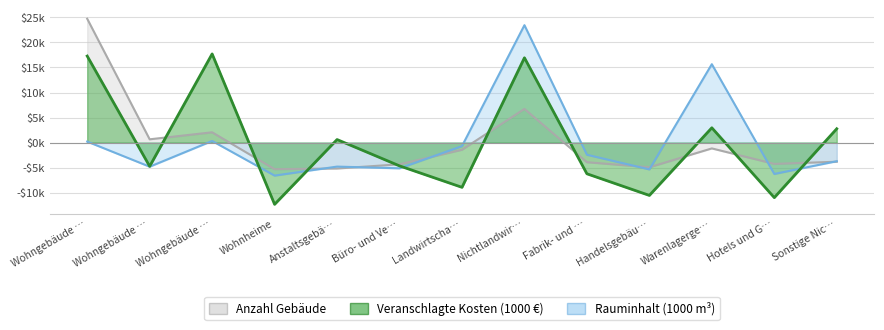

Reading right to left, what are all the values shown in this chart?

Anzahl Gebäude: Sonstige Nic…=-3804.2	Hotels und G…=-4234.0	Warenlagerge…=-1148.7	Handelsgebäu…=-4907.5	Fabrik- und …=-3900.4	Nichtlandwir…=6728.2	Landwirtscha…=-1418.1	Büro- und Ve…=-4317.4	Anstaltsgebä…=-5157.6	Wohnheime=-5285.9	Wohngebäude …=2064.9	Wohngebäude …=666.6	Wohngebäude …=24714.1
Rauminhalt (1000 m³): Sonstige Nic…=-3701.0	Hotels und G…=-6241.6	Warenlagerge…=15650.9	Handelsgebäu…=-5336.9	Fabrik- und …=-2408.5	Nichtlandwir…=23431.6	Landwirtscha…=-687.7	Büro- und Ve…=-5119.0	Anstaltsgebä…=-4775.6	Wohnheime=-6568.4	Wohngebäude …=337.0	Wohngebäude …=-4794.1	Wohngebäude …=213.3
Veranschlagte Kosten (1000 €): Sonstige Nic…=2771.8	Hotels und G…=-10959.9	Warenlagerge…=2963.6	Handelsgebäu…=-10520.3	Fabrik- und …=-6206.6	Nichtlandwir…=16924.4	Landwirtscha…=-8909.3	Büro- und Ve…=-4631.6	Anstaltsgebä…=617.8	Wohnheime=-12301.0	Wohngebäude …=17699.0	Wohngebäude …=-4720.0	Wohngebäude …=17272.2